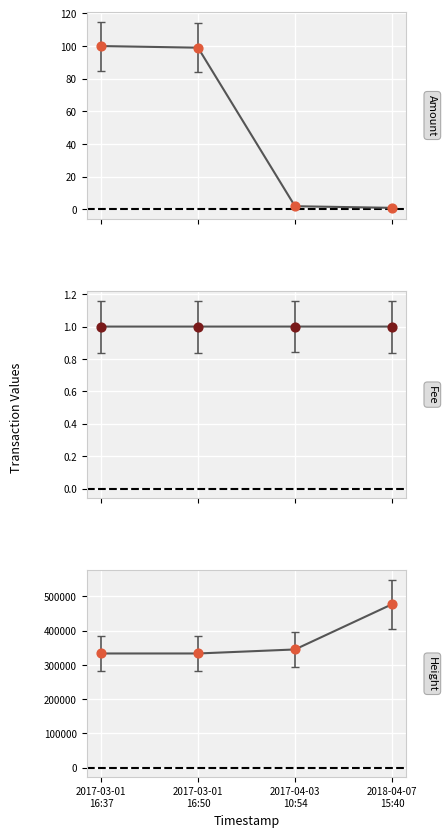

Which series has the largest total across all categories?

Height